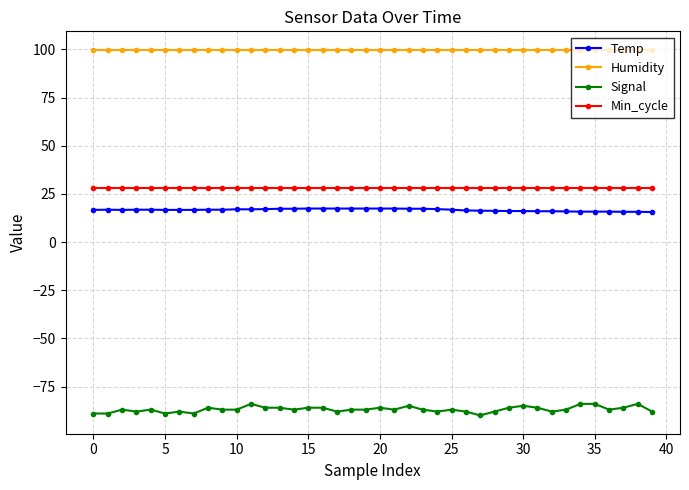

How many Signal values are between -88 and -86?

29